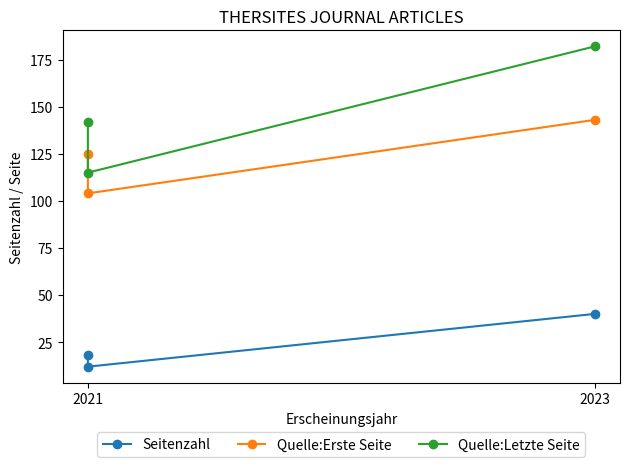

The Quelle:Erste Seite series shows 148 at 2021. True or false?

False